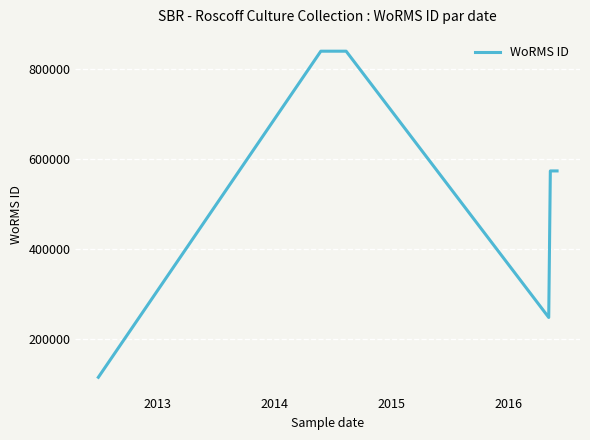

What is the sum of all values?

3191214